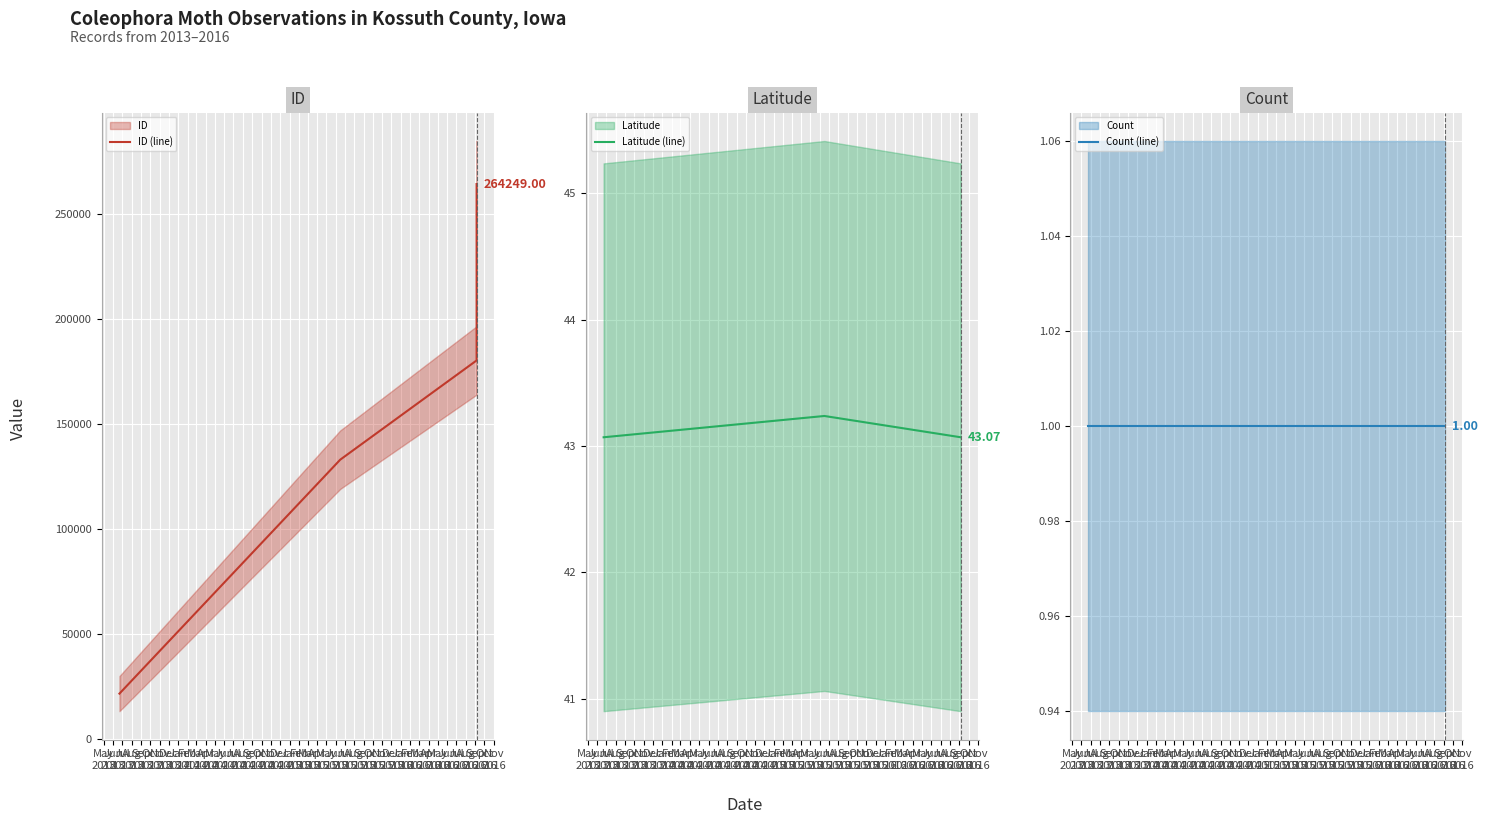

Which has a higher value, Jul
2013 or Jun
2013?

Jul
2013